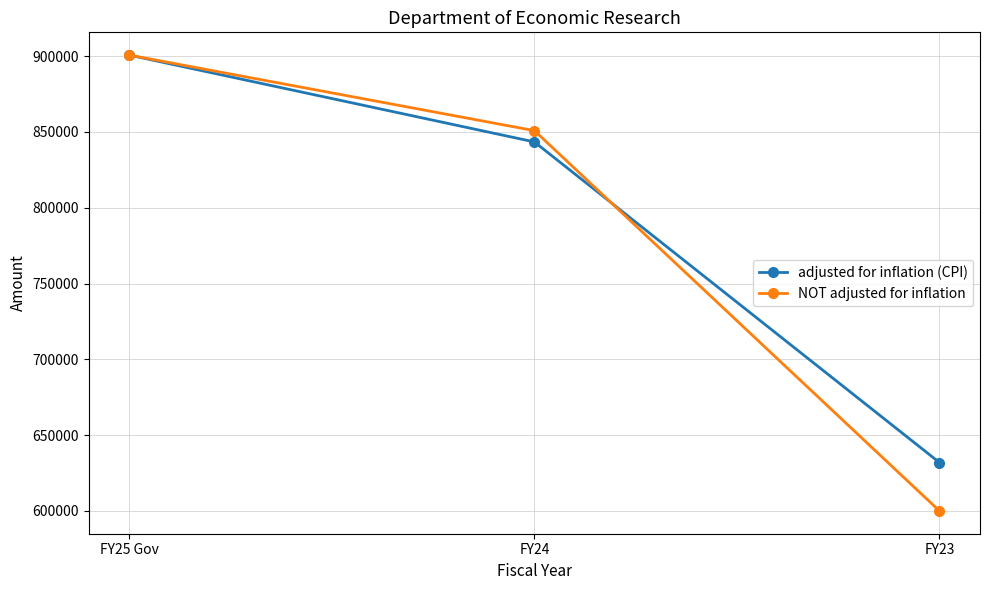

Reading left to right, what are all the values shown in this chart?

adjusted for inflation (CPI): FY25 Gov=900702	FY24=843433	FY23=631914
NOT adjusted for inflation: FY25 Gov=900702	FY24=850889	FY23=600000